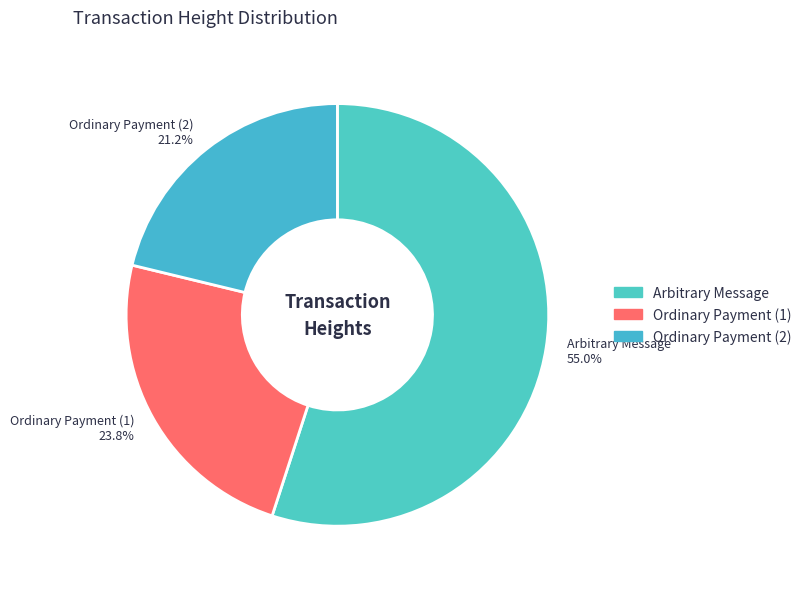

What percentage do Arbitrary Message 55.0% and Ordinary Payment (1) 23.8% together represent?

78.8%